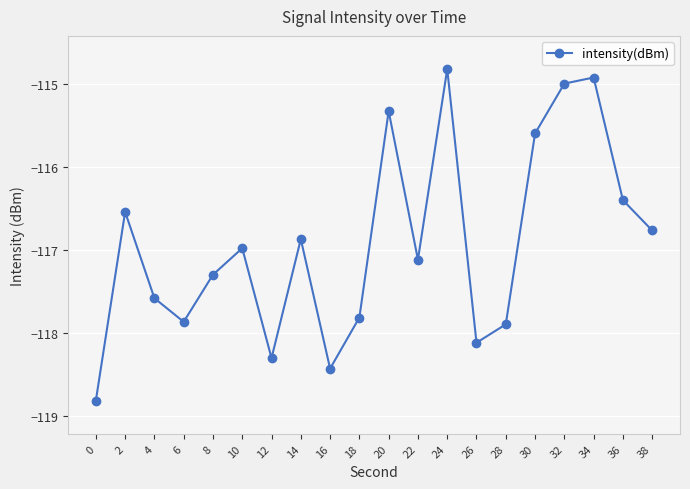

What is the average value?

-116.9